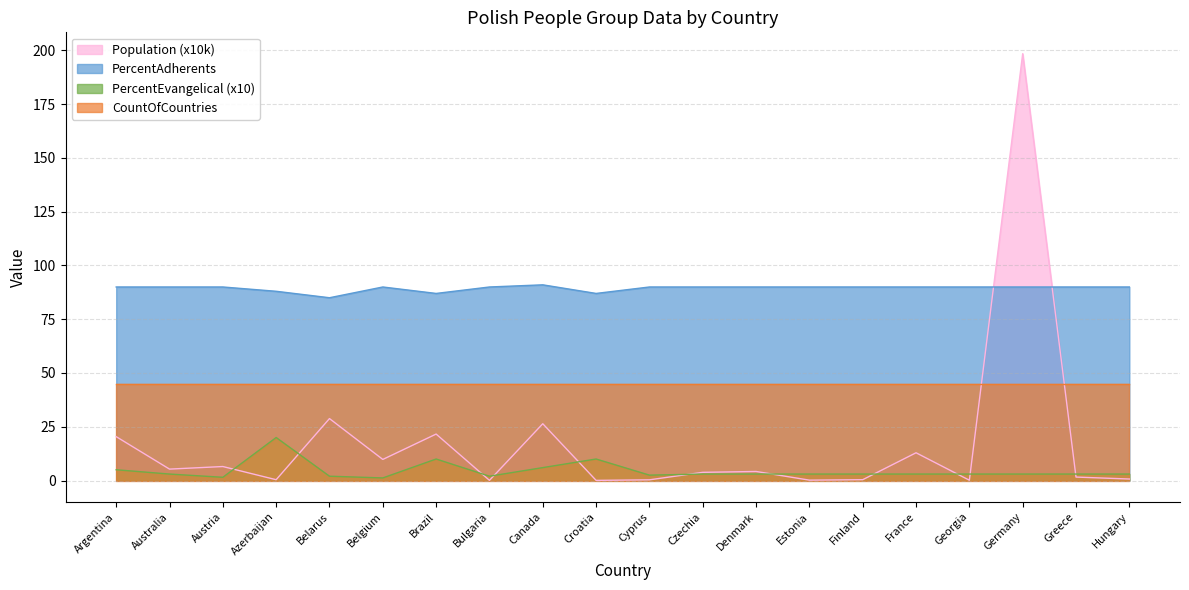

What is the value of the PercentEvangelical point at the 9th from the left?

6.0